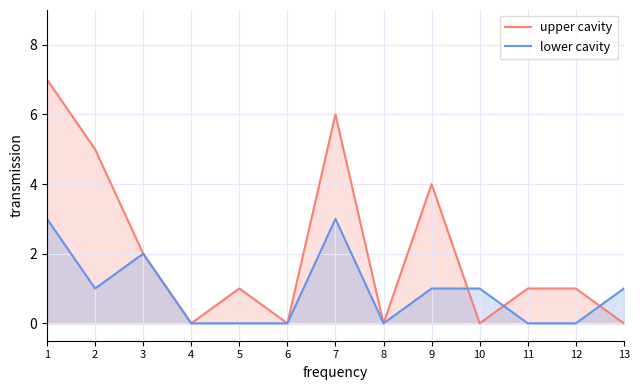

Count the lower cavity values in the range 0 to 1.

10